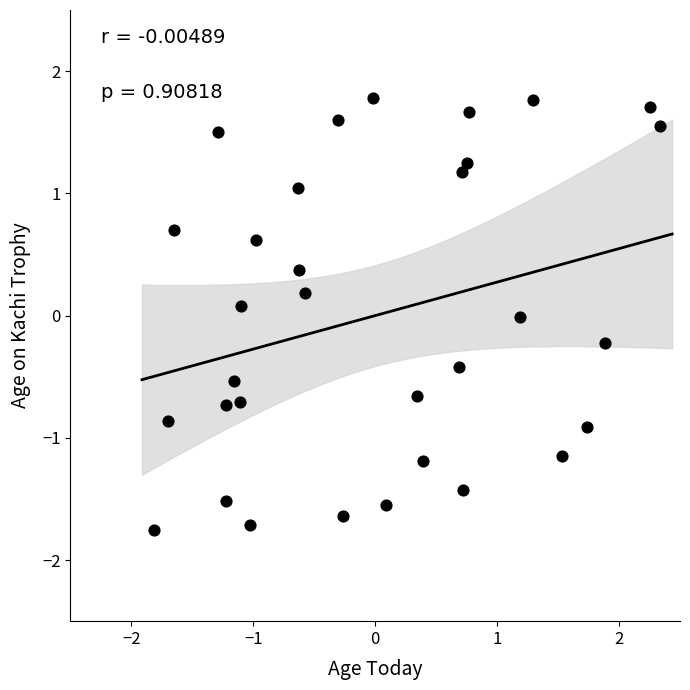

What is the range of X values (max minus min)?

4.1